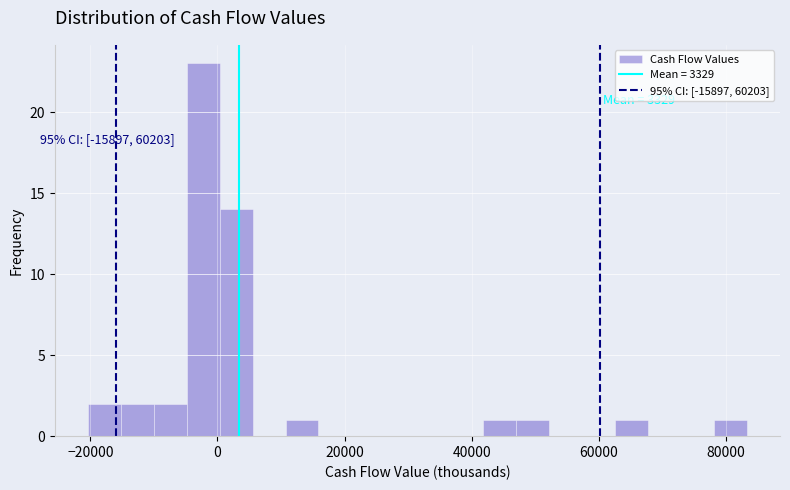

Read against the x-axis, roughly where is the centre of the tallest bar?

-2000